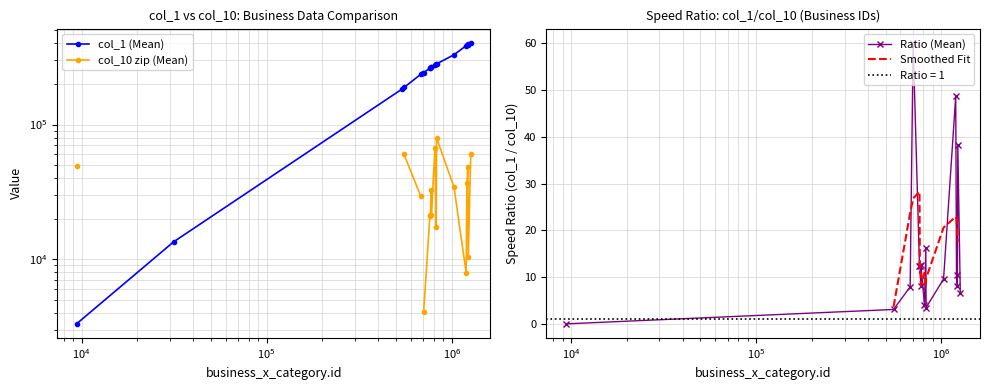

At which category does the chart reach its minimum across all series?

9393